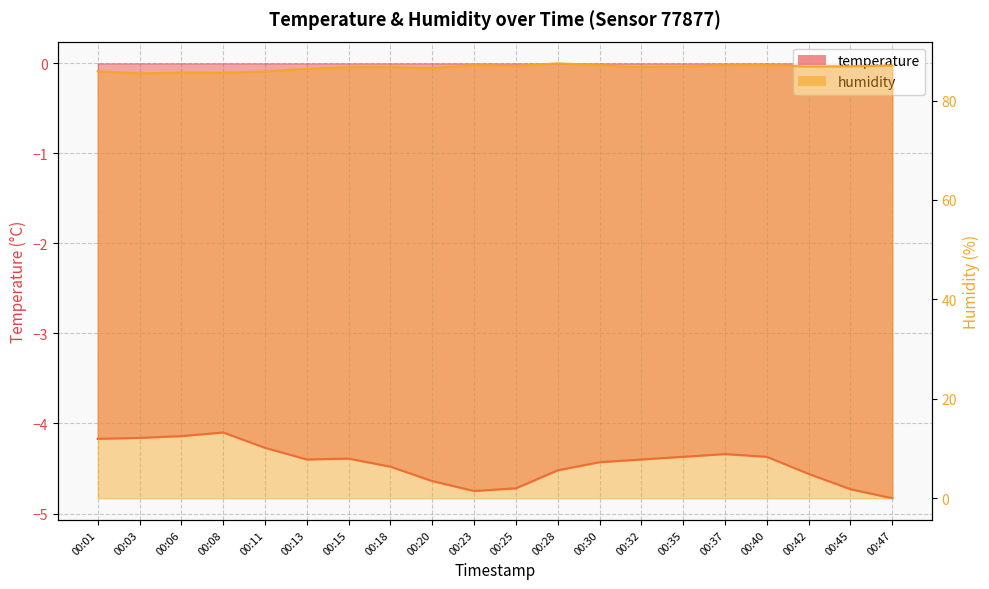

How many values in the humidity series exceed 86?

15